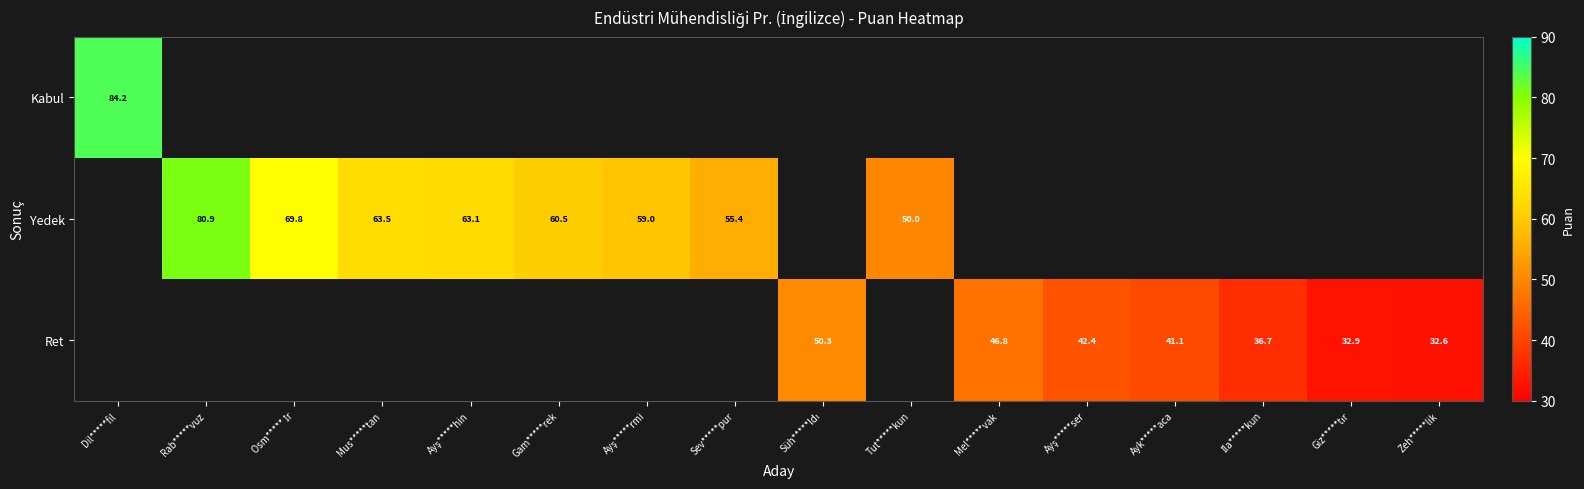

How many values in Ret are above zero?

7